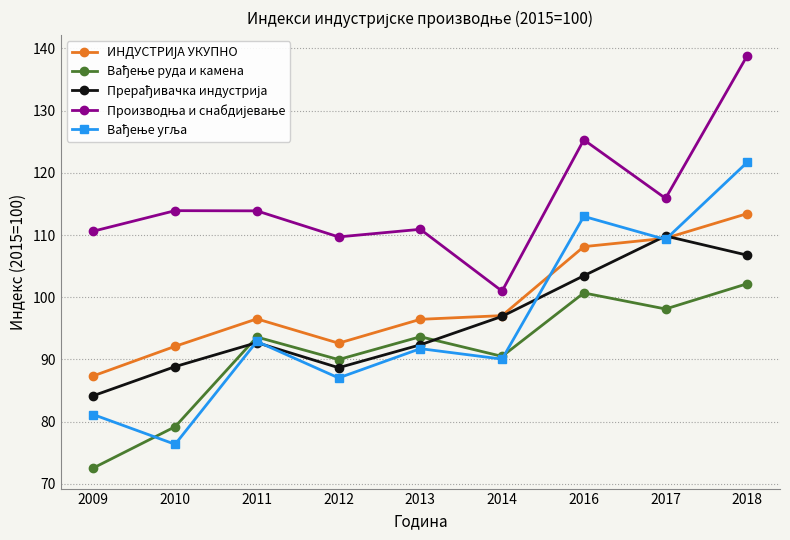

How many data points does each series have?

9